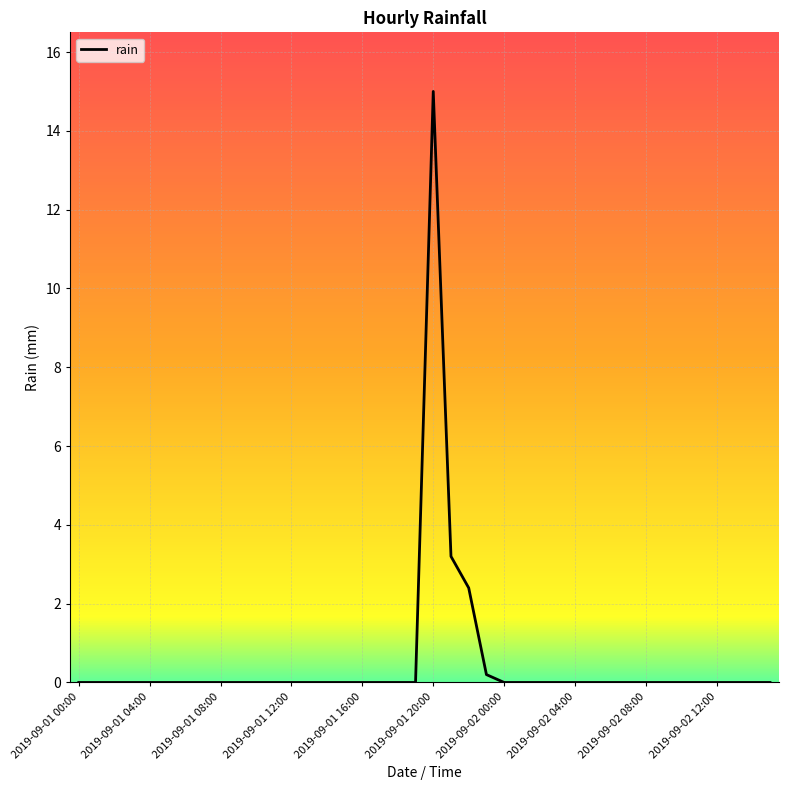

What is the maximum value shown in the chart?

15.0